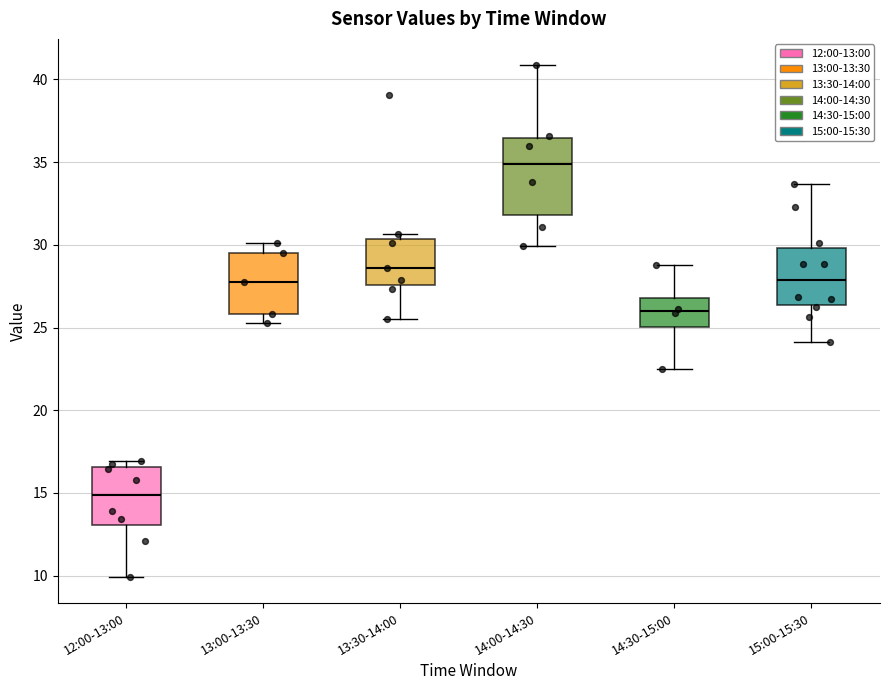

Reading left to right, transcribe this box plot: for each box, give where its median line is, the range the box spans, and where its two whiskers end, as read against the y-axis. The values are not printed on the chart, so give them approximately, as read against the axis.

12:00-13:00: median 15.0, box 13.0 to 16.5, whiskers 10.0 to 17.0
13:00-13:30: median 28.0, box 26.0 to 29.5, whiskers 25.5 to 30.0
13:30-14:00: median 28.5, box 27.5 to 30.5, whiskers 25.5 to 30.5 (just above the box's upper edge)
14:00-14:30: median 35.0, box 32.0 to 36.5, whiskers 30.0 to 41.0
14:30-15:00: median 26.0, box 25.0 to 27.0, whiskers 22.5 to 29.0
15:00-15:30: median 28.0, box 26.5 to 30.0, whiskers 24.0 to 33.5